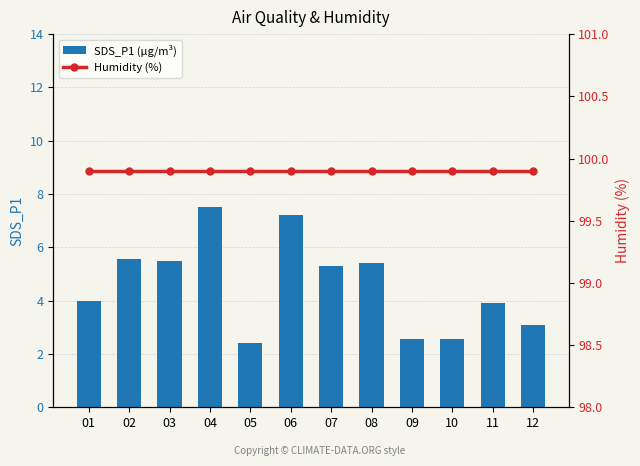

Which series has the largest total across all categories?

Humidity (%)